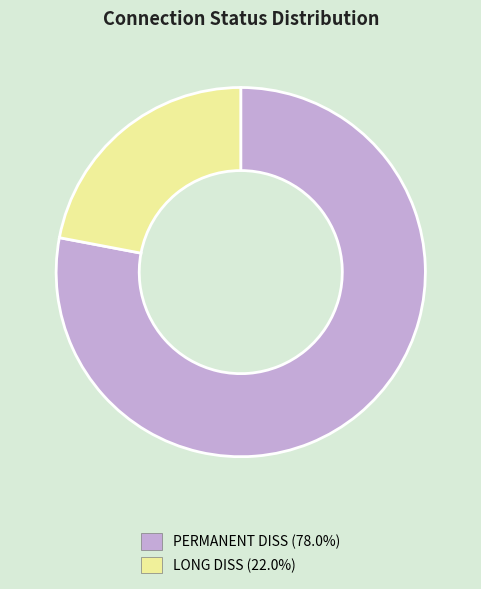

Do PERMANENT DISS (78.0%) and LONG DISS (22.0%) together represent more than half of the pie?

Yes